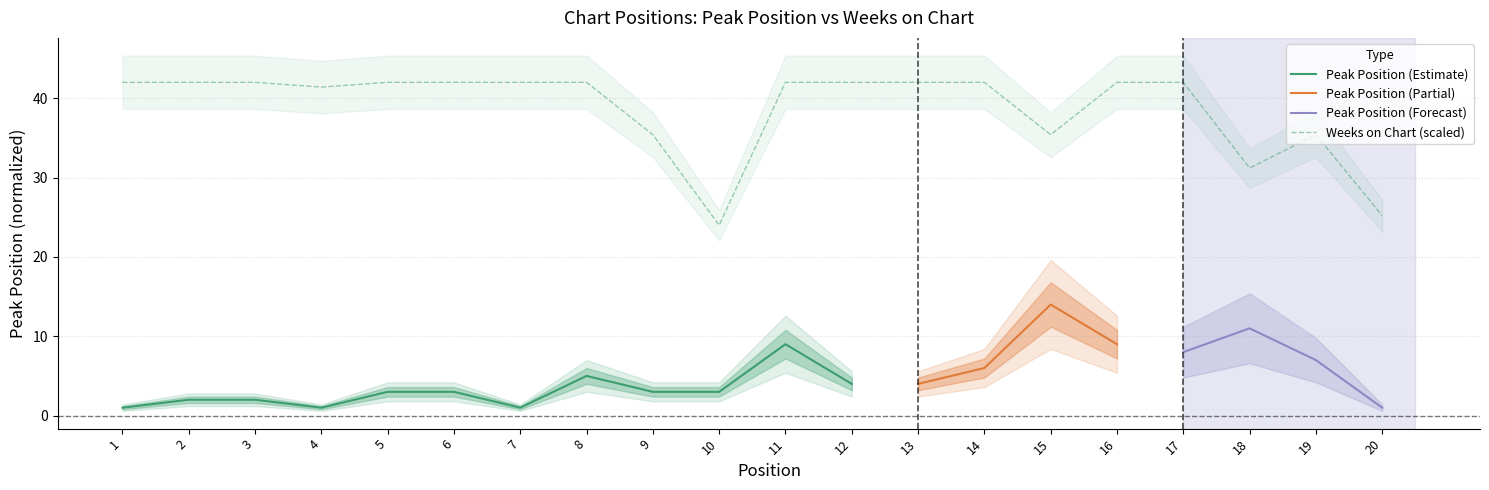

List the labels in order of value, smallest first.

10, 20, 18, 9, 15, 19, 4, 1, 2, 3, 5, 6, 7, 8, 11, 12, 13, 14, 16, 17